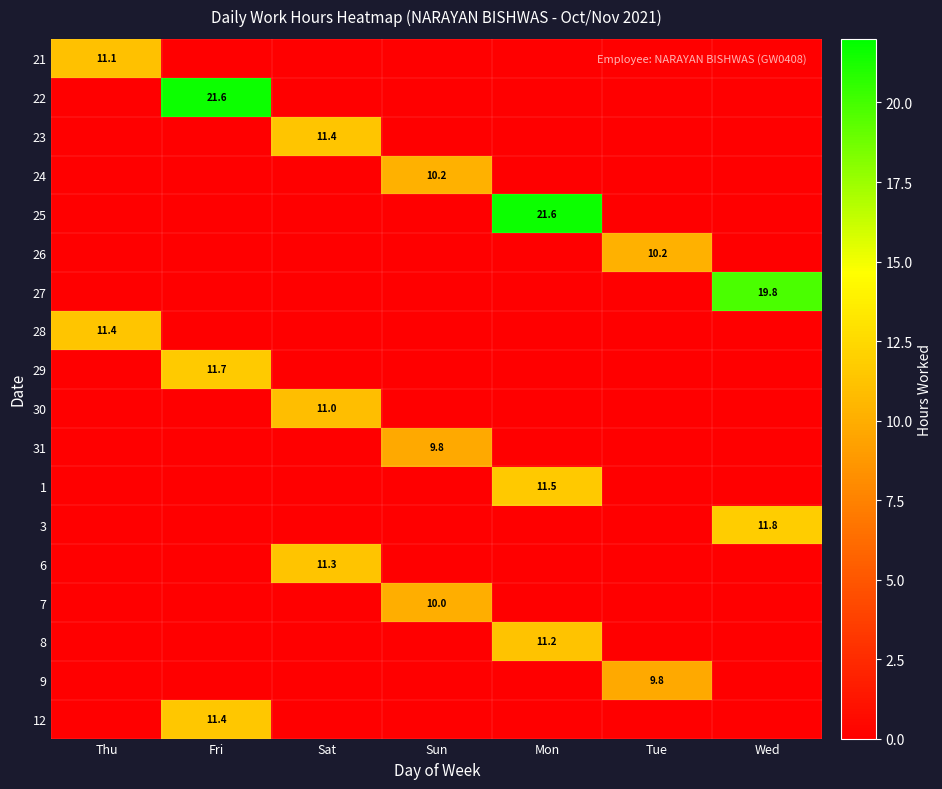

Is it true that 30 equals 11.0 at Sat?

True